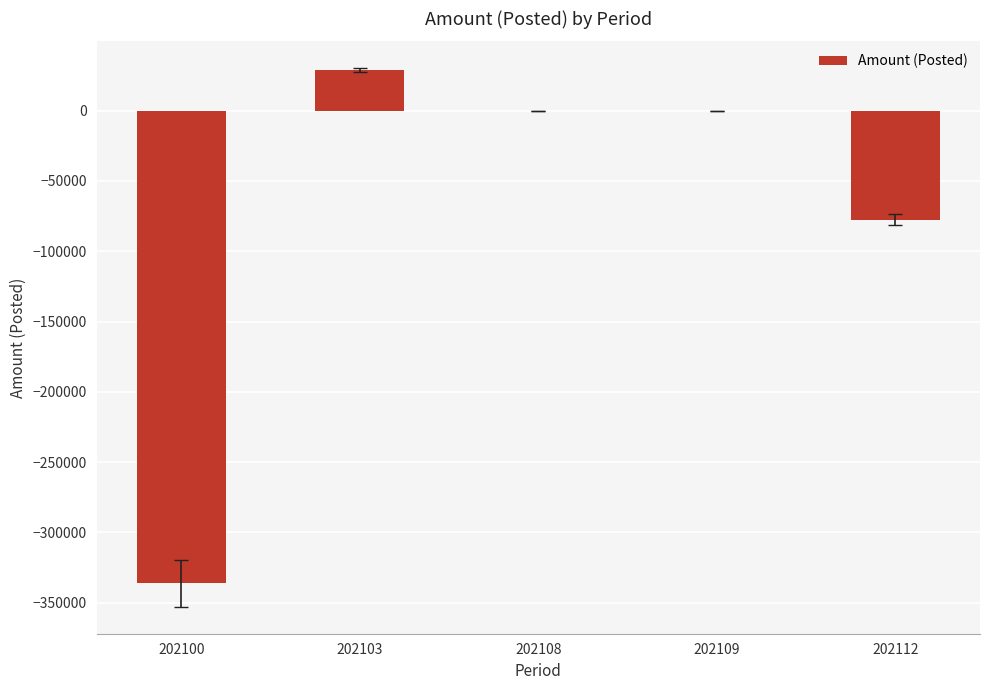

What is the greatest value displayed?

28632.0